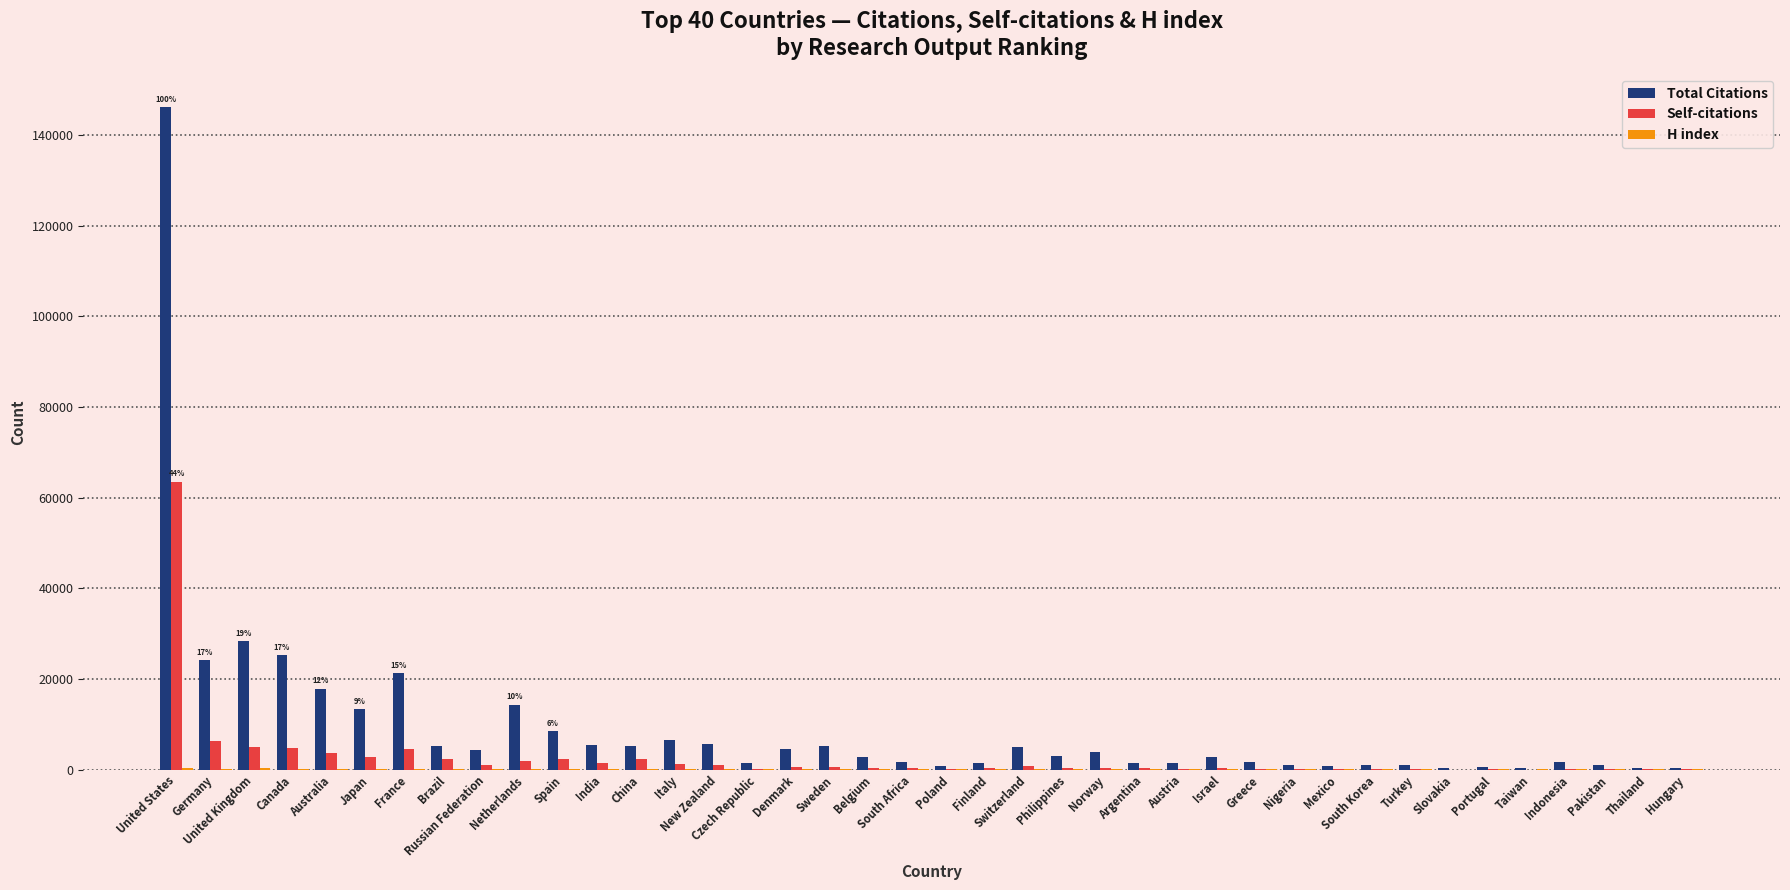

Which series has the largest total across all categories?

Total Citations